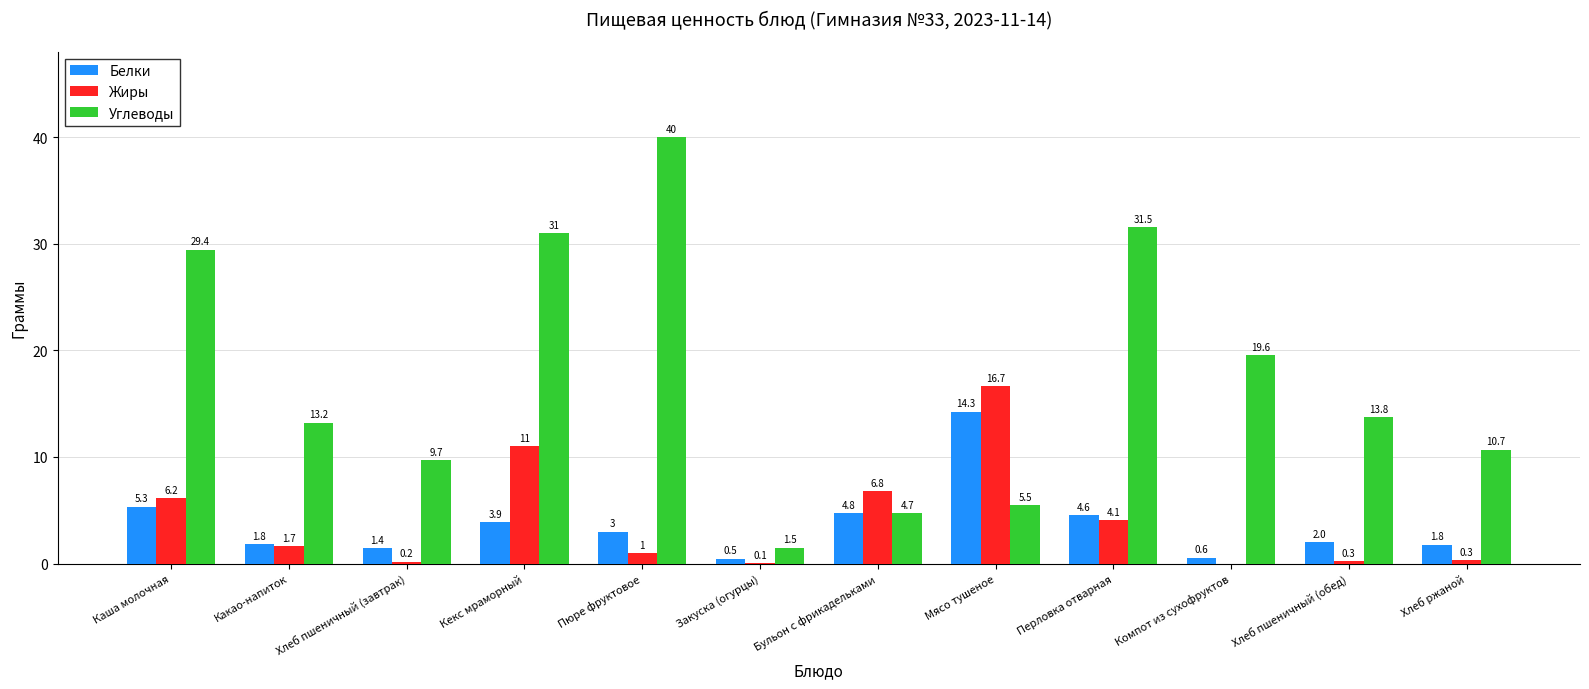

At which label is Жиры closest to 8?

Бульон с фрикадельками